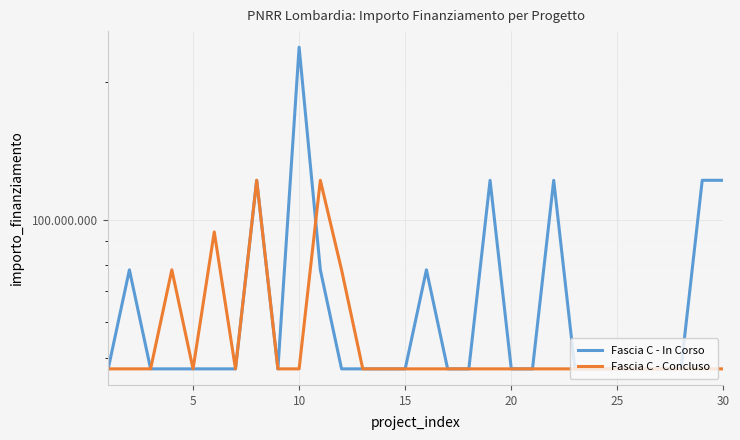

How many Fascia C - In Corso values are between 47427 and 77897?

24